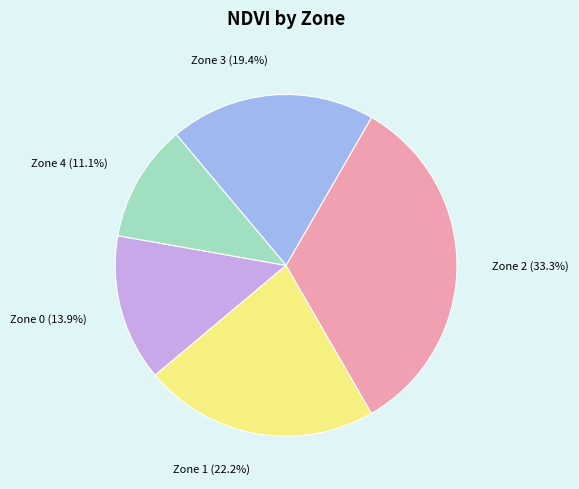

Count the number of slices in the pie.

5